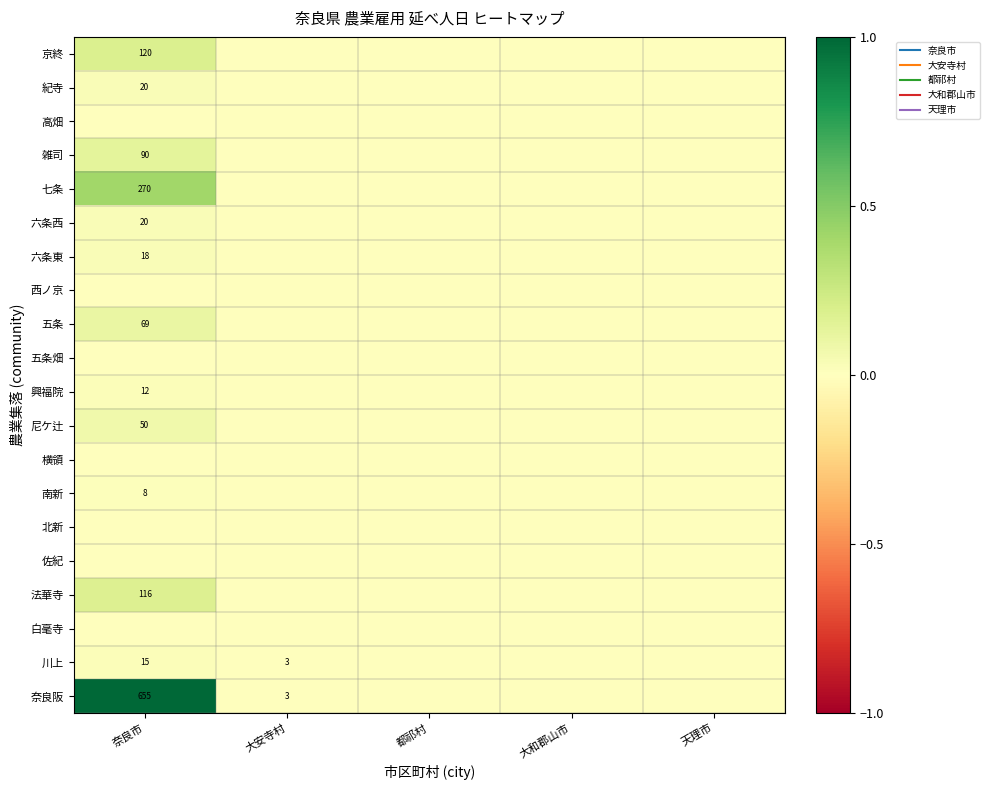

At which label does 雑司 reach its peak?

奈良市